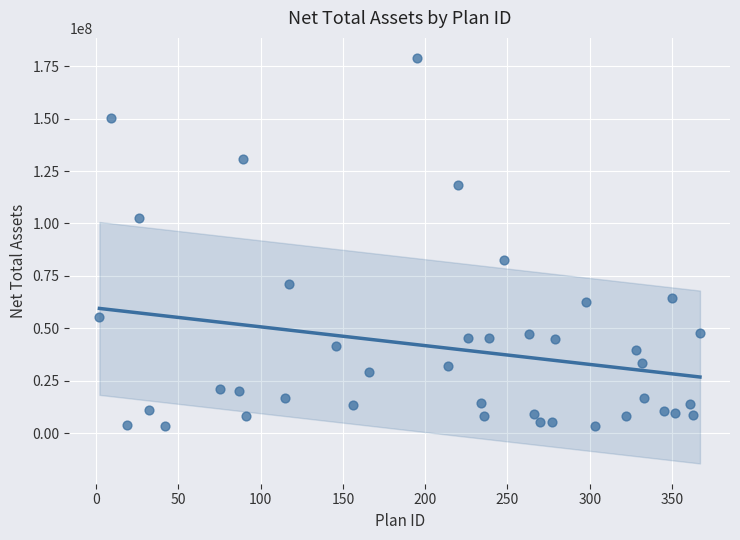

What Y value in the scatter plot is closest to 91041864?

82552420